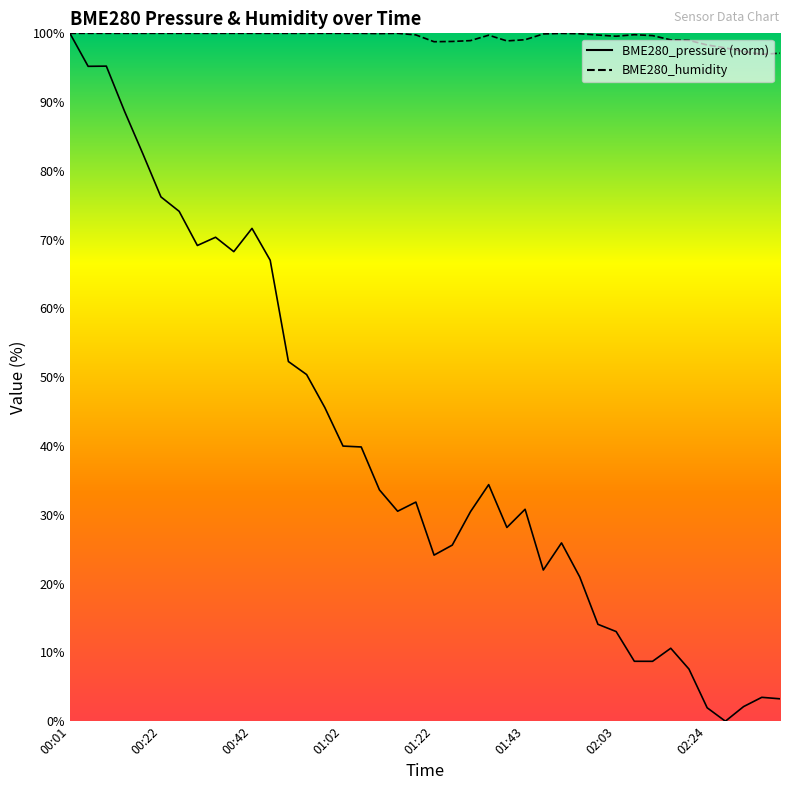

Reading left to right, what are all the values shown in this chart?

BME280_pressure: 100.0	95.2	95.2	88.7	82.5	76.2	74.1	69.2	70.4	68.3	71.6	67.0	52.3	50.4	45.6	40.0	39.9	33.6	30.5	31.9	24.1	25.6	30.5	34.4	28.2	30.8	22.0	25.9	21.0	14.1	13.0	8.7	8.7	10.6	7.6	1.9	0.0	2.1	3.5	3.3
BME280_humidity: 100.0	100.0	100.0	100.0	100.0	100.0	100.0	100.0	100.0	100.0	100.0	100.0	100.0	100.0	100.0	100.0	100.0	100.0	100.0	99.8	98.8	98.8	98.9	99.7	98.9	99.1	99.9	100.0	99.9	99.8	99.6	99.8	99.7	99.0	99.0	98.3	97.9	97.3	97.0	97.1